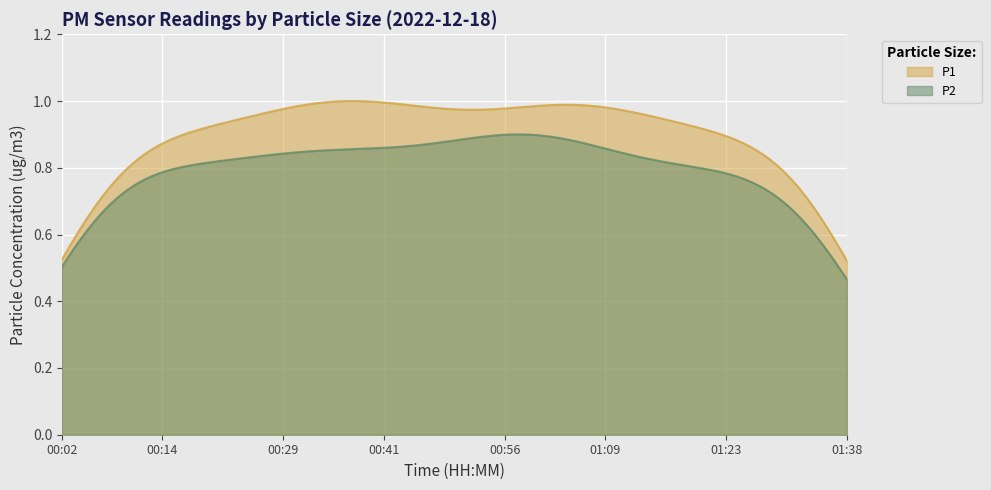

What is the label of the 11th point from the left?

00:26